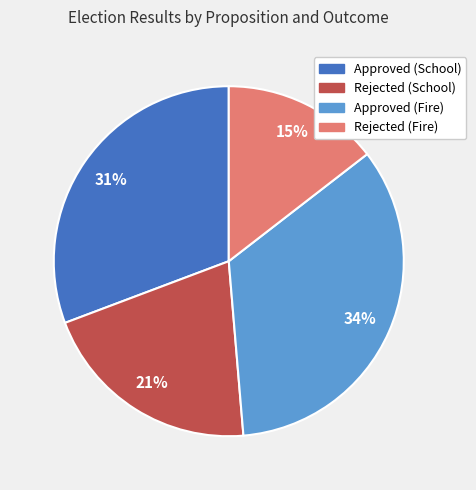

Does any single category account for the majority?

No